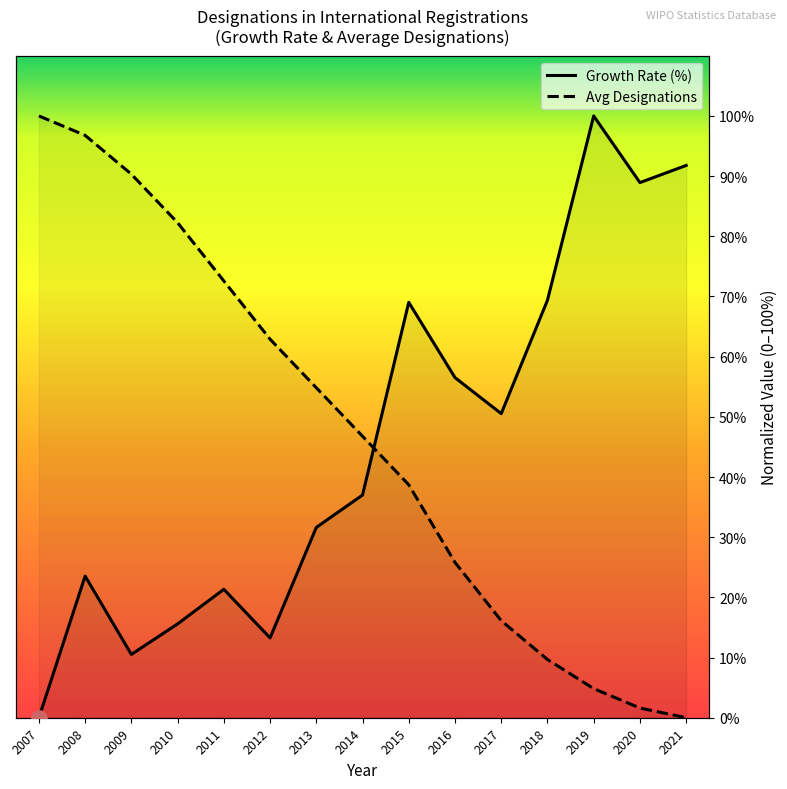

Which series has the largest Y range (max minus min)?

Growth Rate (%)